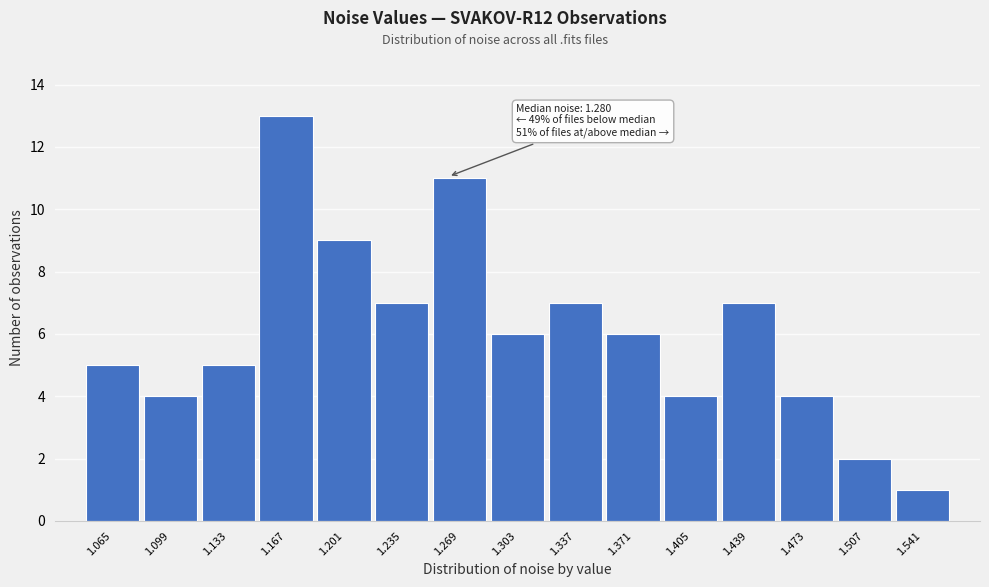

Reading left to right, transcribe all the data shown in this chart.

5	4	5	13	9	7	11	6	7	6	4	7	4	2	1